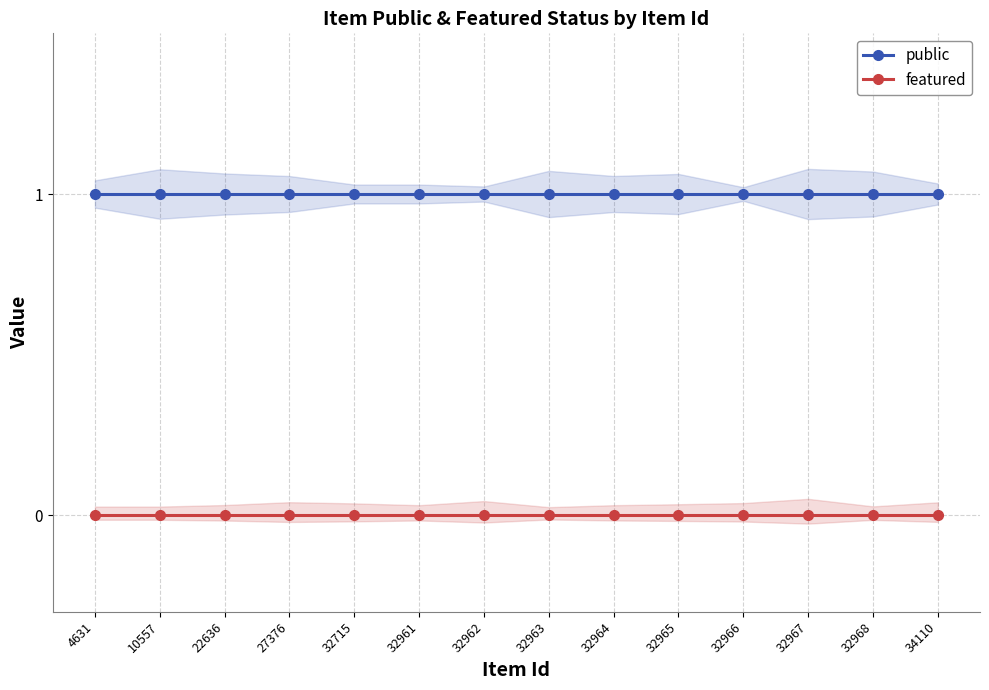

At how many categories does at least one series exceed 0?

14